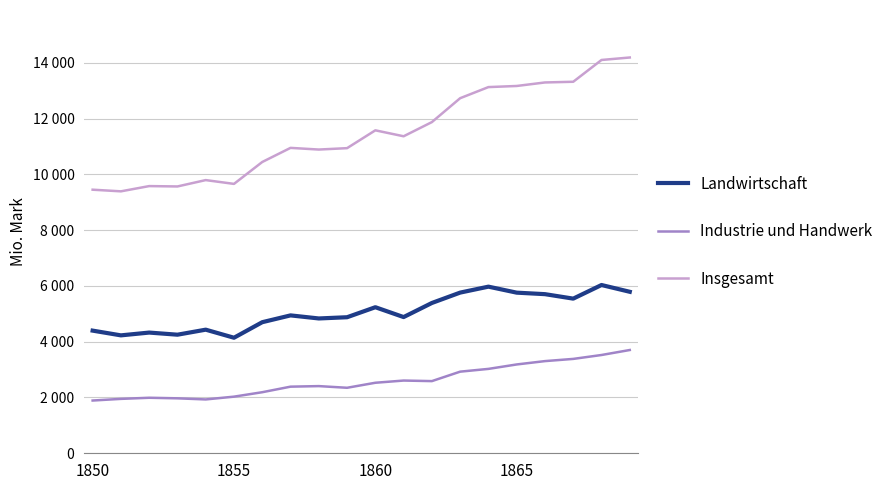

True or false: Landwirtschaft and Insgesamt cross at least once.

False